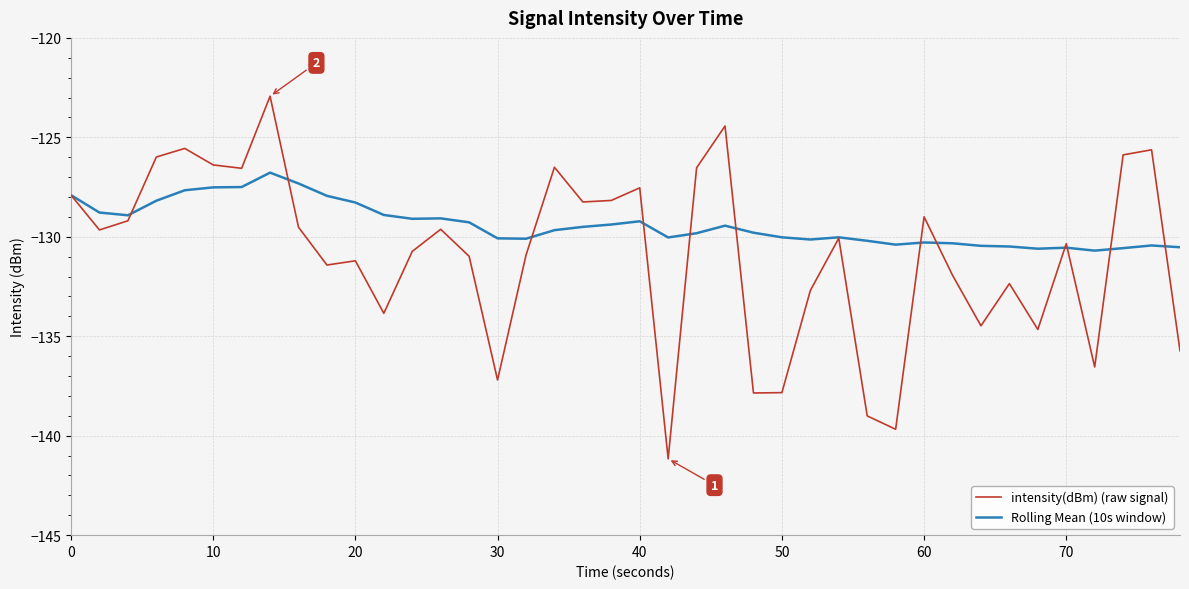

Rank the series by their average value, from lowest to highest.

intensity(dBm) (raw signal), Rolling Mean (10s window)